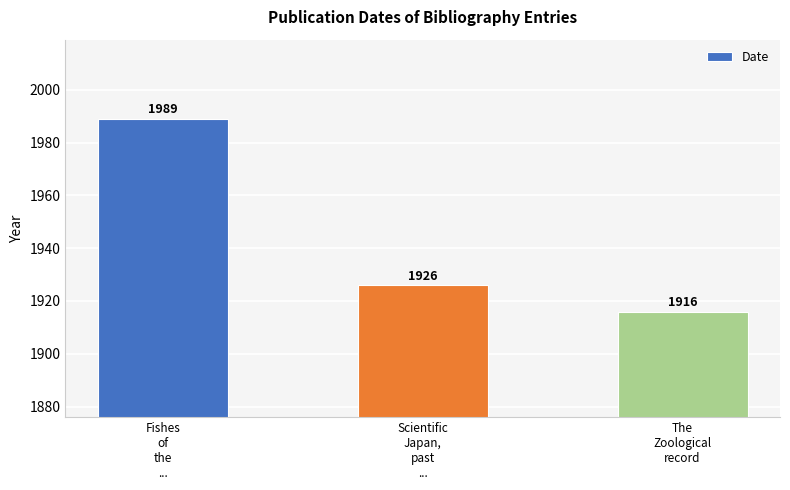

What is the minimum value shown in the chart?

1916